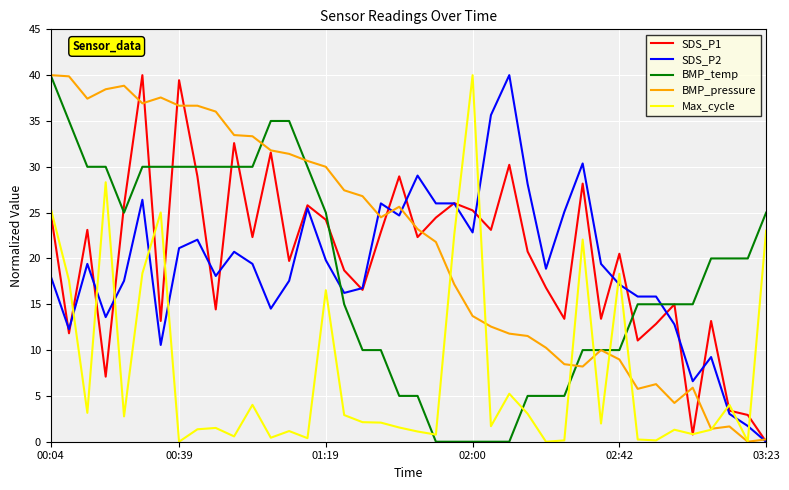

What is the maximum value for BMP_temp?

40.0